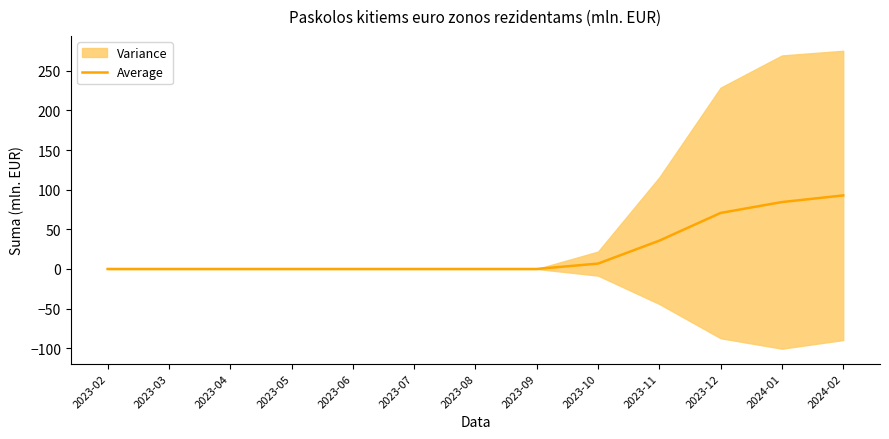

The chart shows a value of 0.0 at 2023-04. True or false?

True